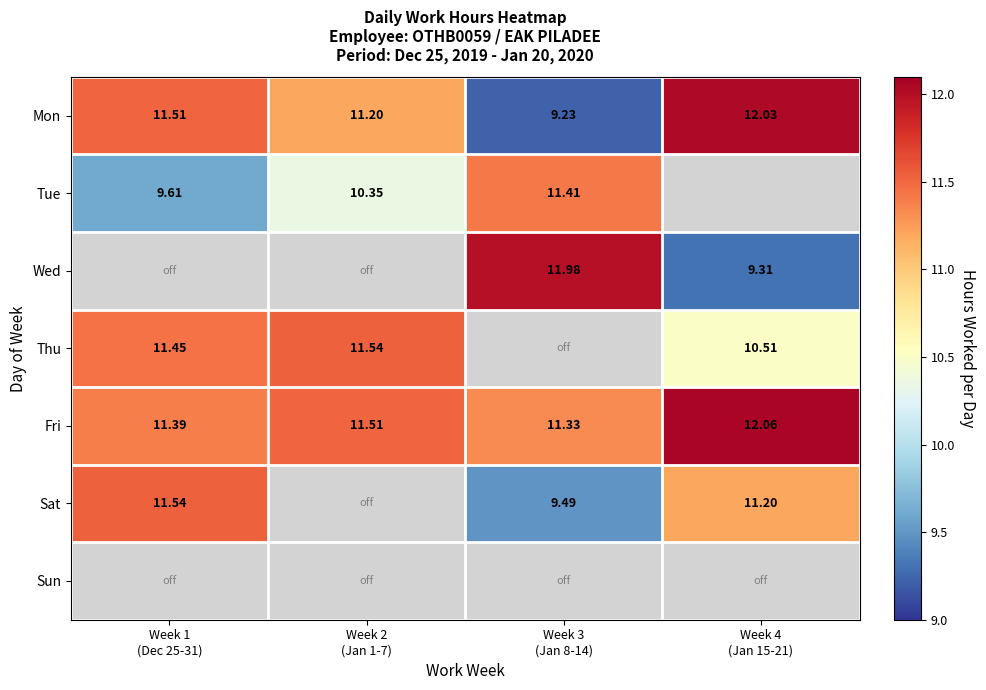

What is the greatest value displayed?

12.1